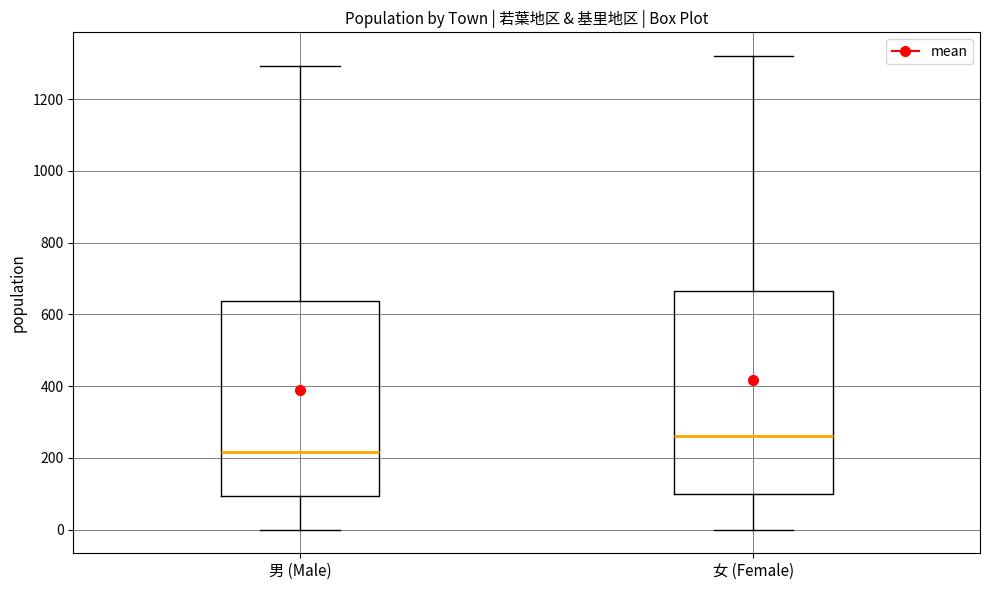

Reading left to right, read every box against the y-axis: the position of its median line, the range the box covers, and the ends of its whiskers. The values are not printed on the chart, so give them approximately, as read against the axis.

男 (Male): median 220, box 100 to 640, whiskers 0 to 1300
女 (Female): median 260, box 100 to 660, whiskers 0 to 1320